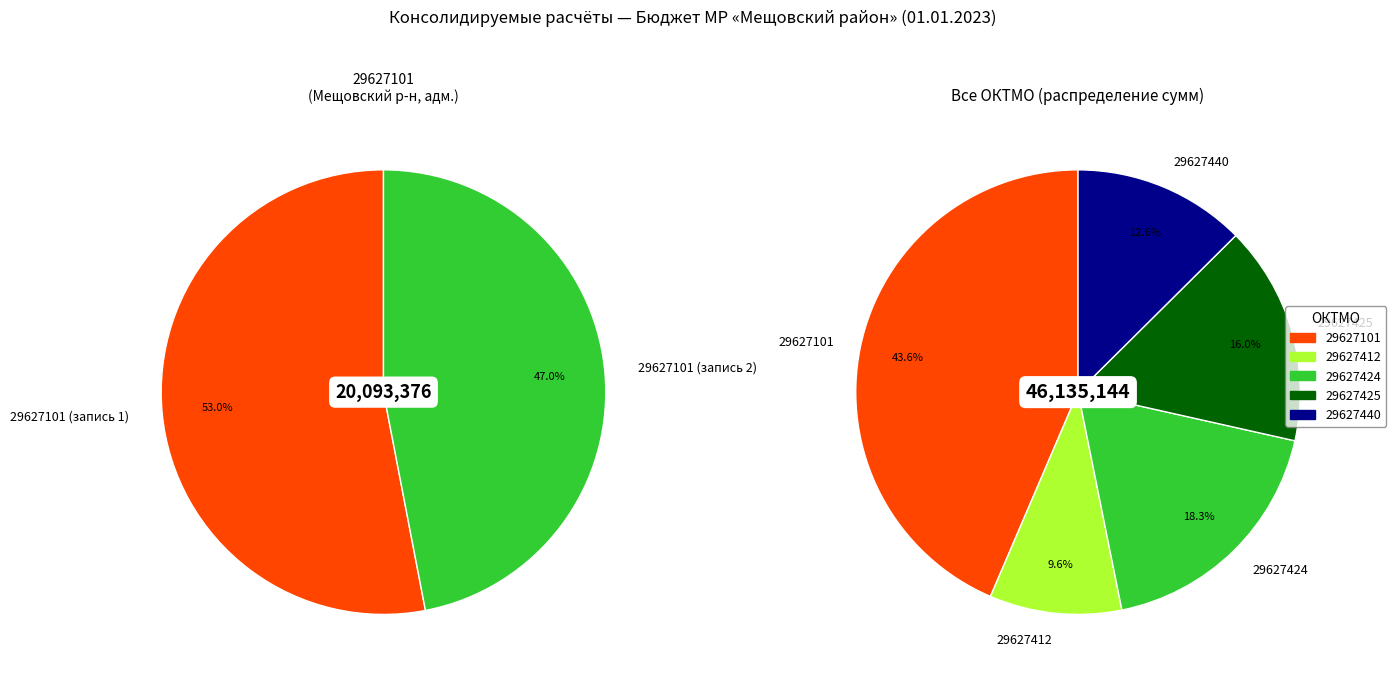

Does 29627424-10-1 account for over 50% of the chart?

No